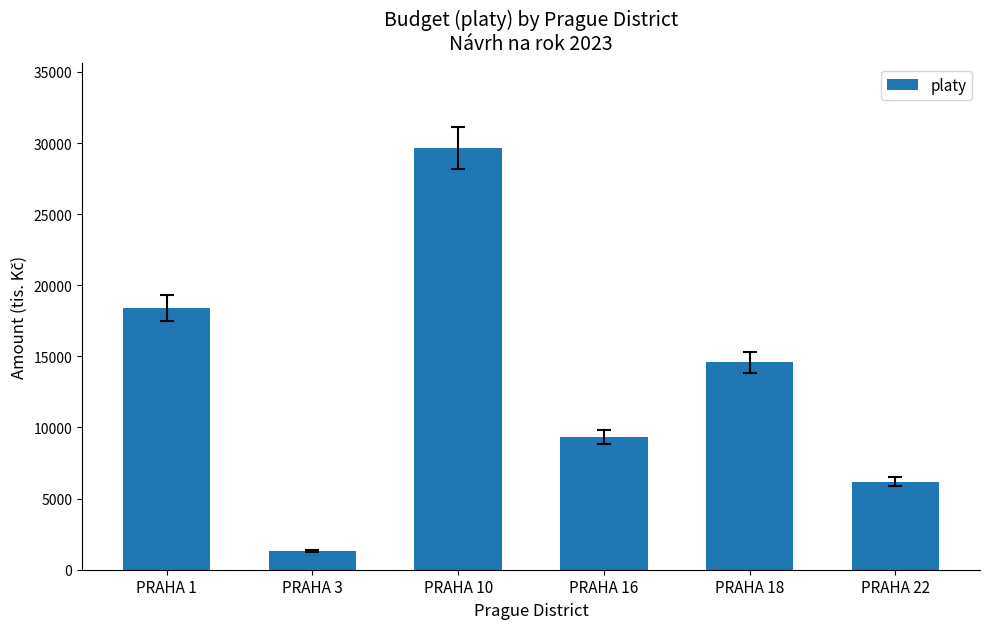

Which label corresponds to the largest value in the chart?

PRAHA 10